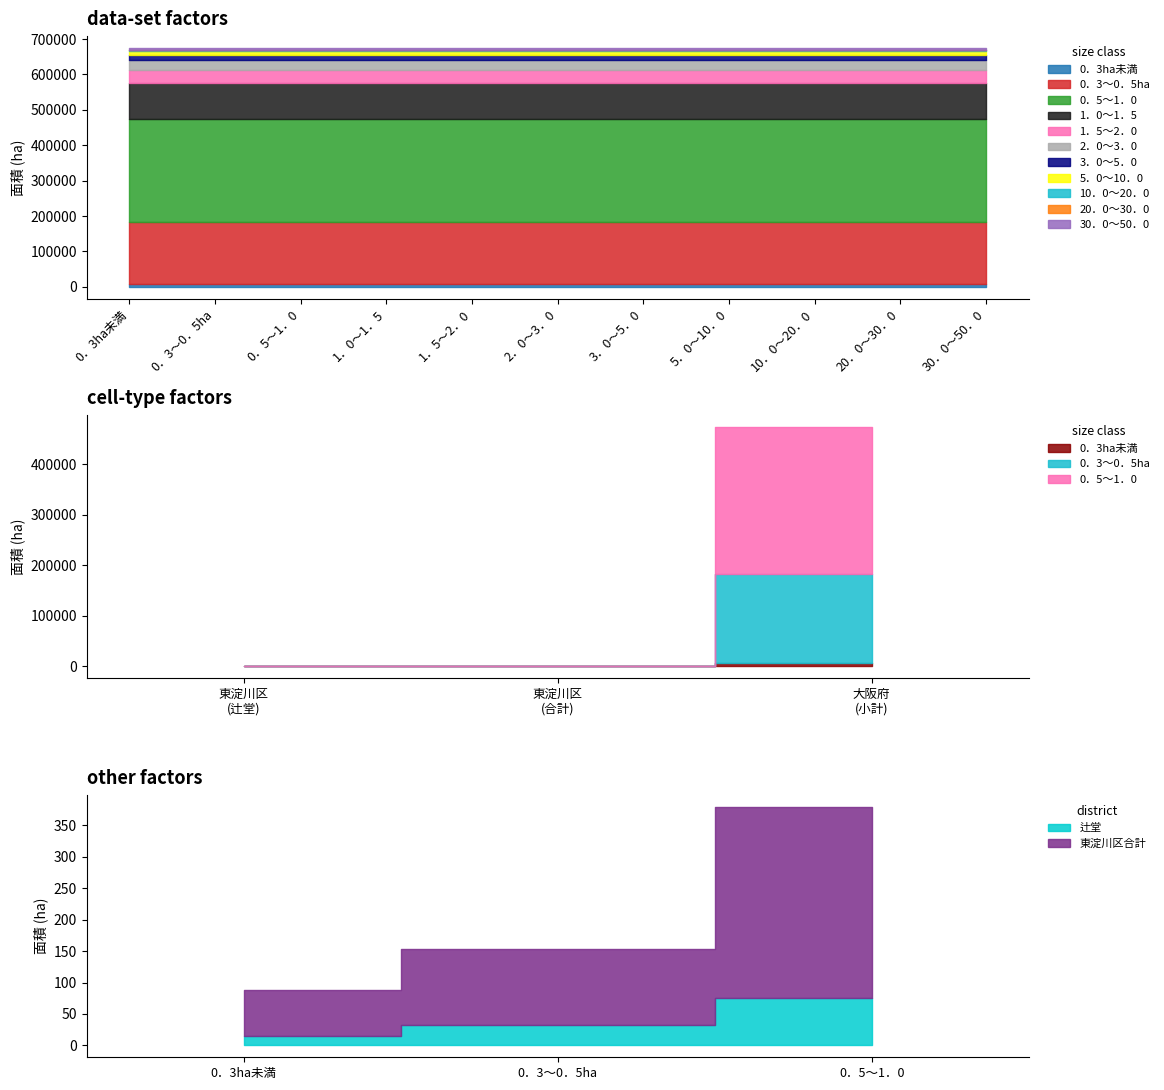

Count the number of categories in the chart.

11